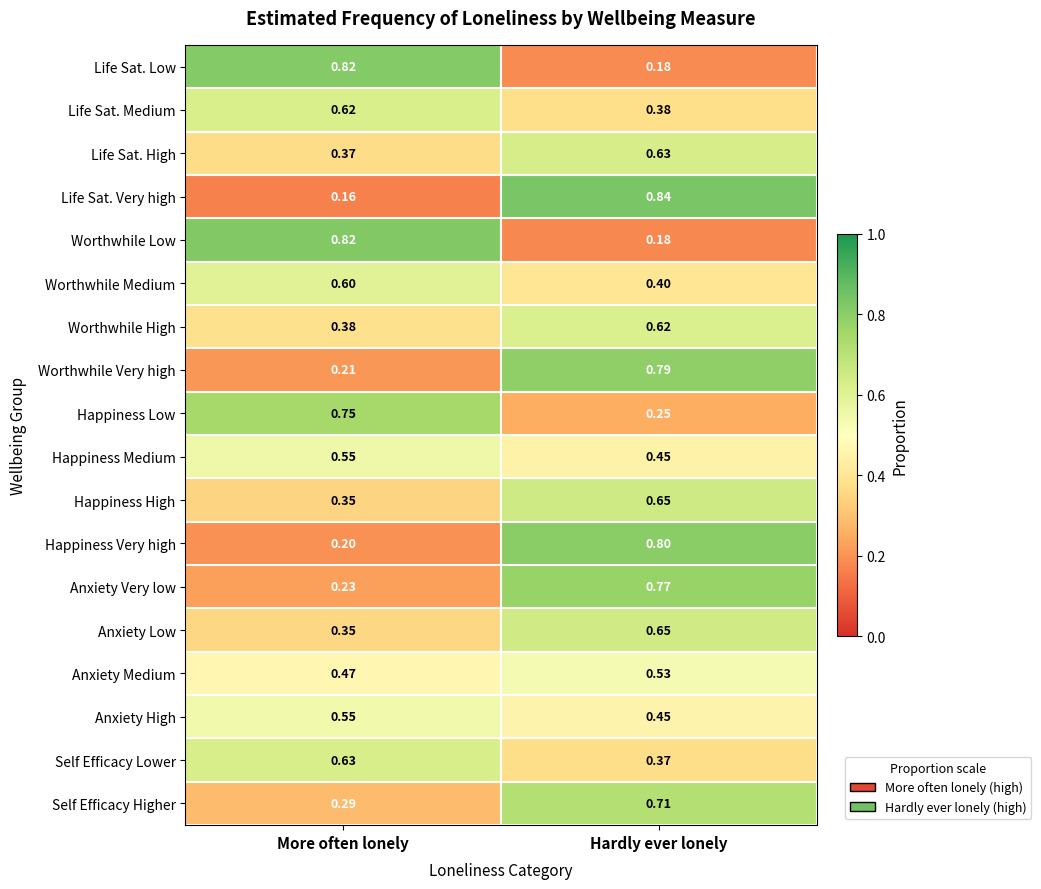

At which label does Happiness Medium reach its peak?

More often lonely